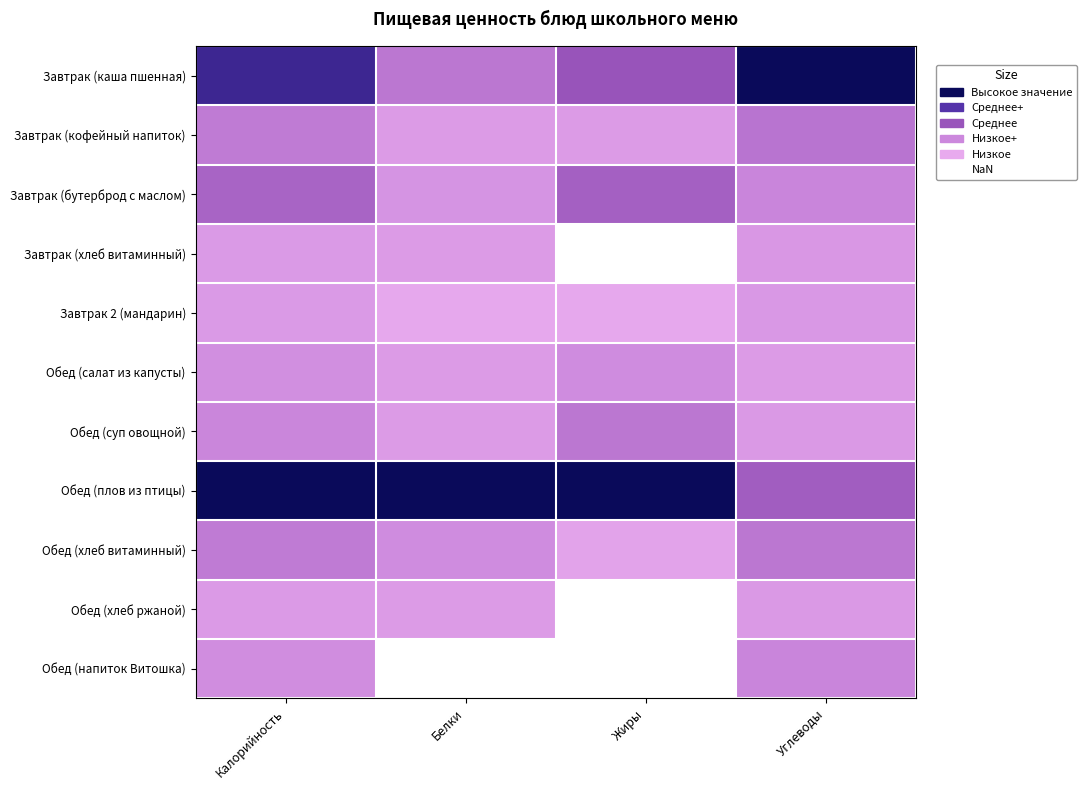

At Калорийность, list the series in order from smallest to largest.

Обед (хлеб ржаной), Завтрак (хлеб витаминный), Завтрак 2 (мандарин), Обед (салат из капусты), Обед (напиток Витошка), Обед (суп овощной), Обед (хлеб витаминный), Завтрак (кофейный напиток), Завтрак (бутерброд с маслом), Завтрак (каша пшенная), Обед (плов из птицы)